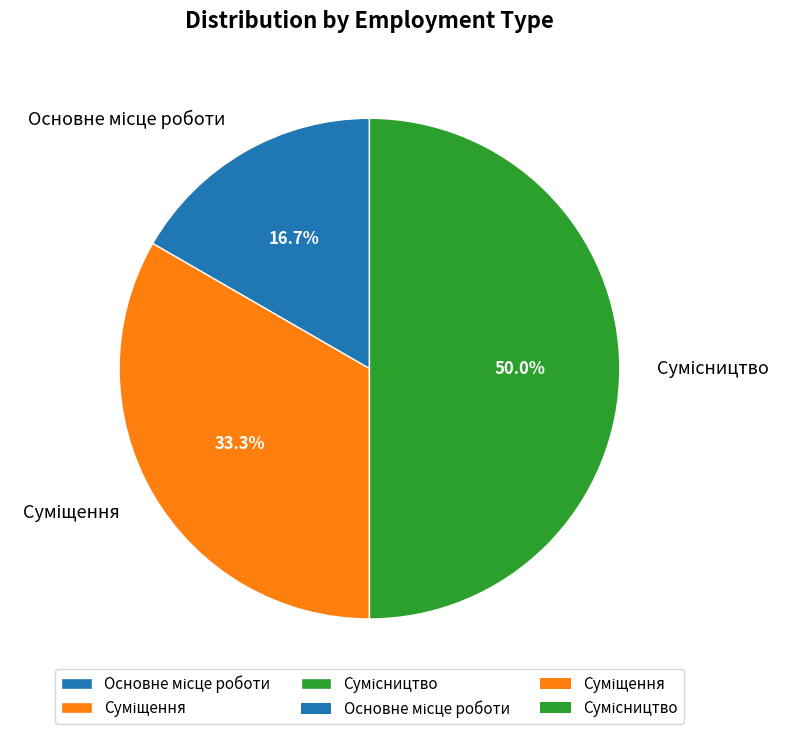

How many segments does this pie chart have?

3